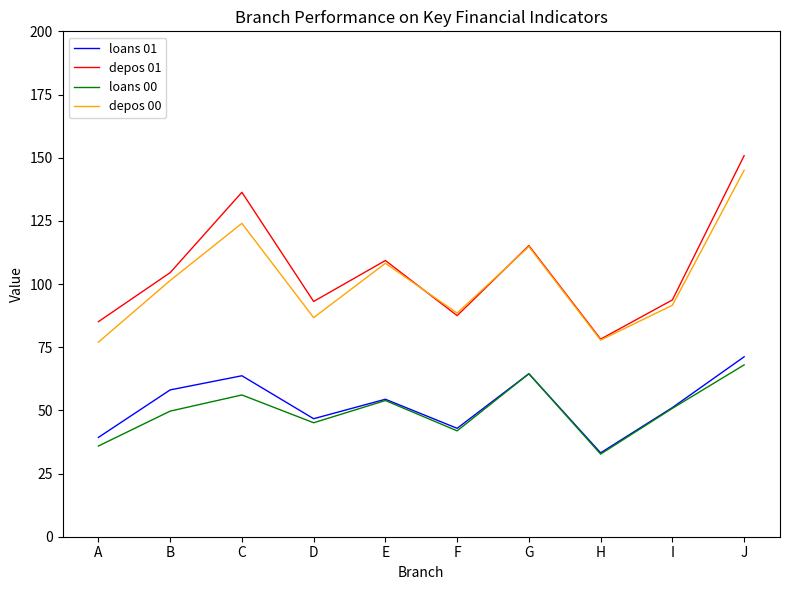

The value of loans 01 at E is 54.4. True or false?

True